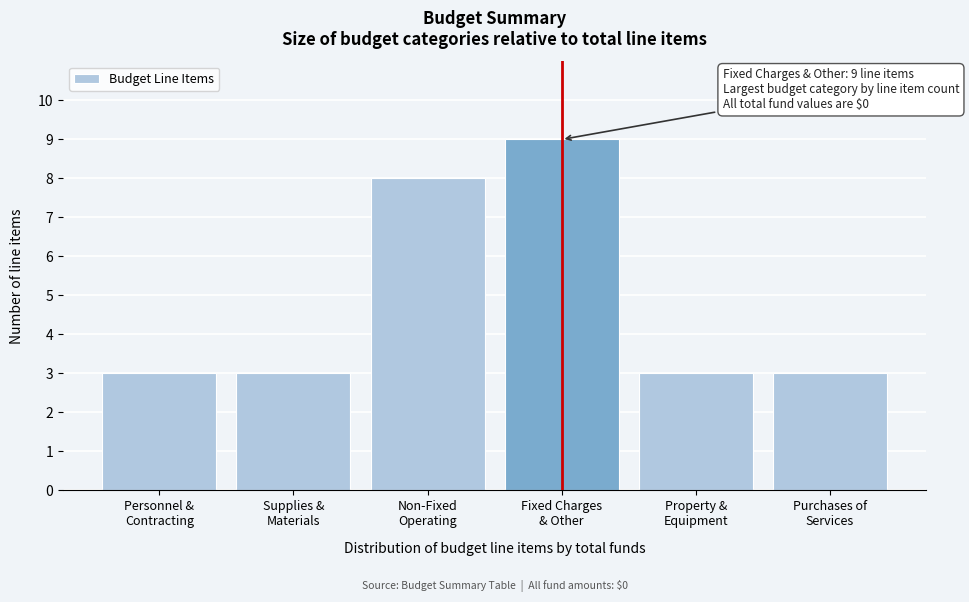

Reading right to left, list all the values displayed in this chart.

3	3	9	8	3	3